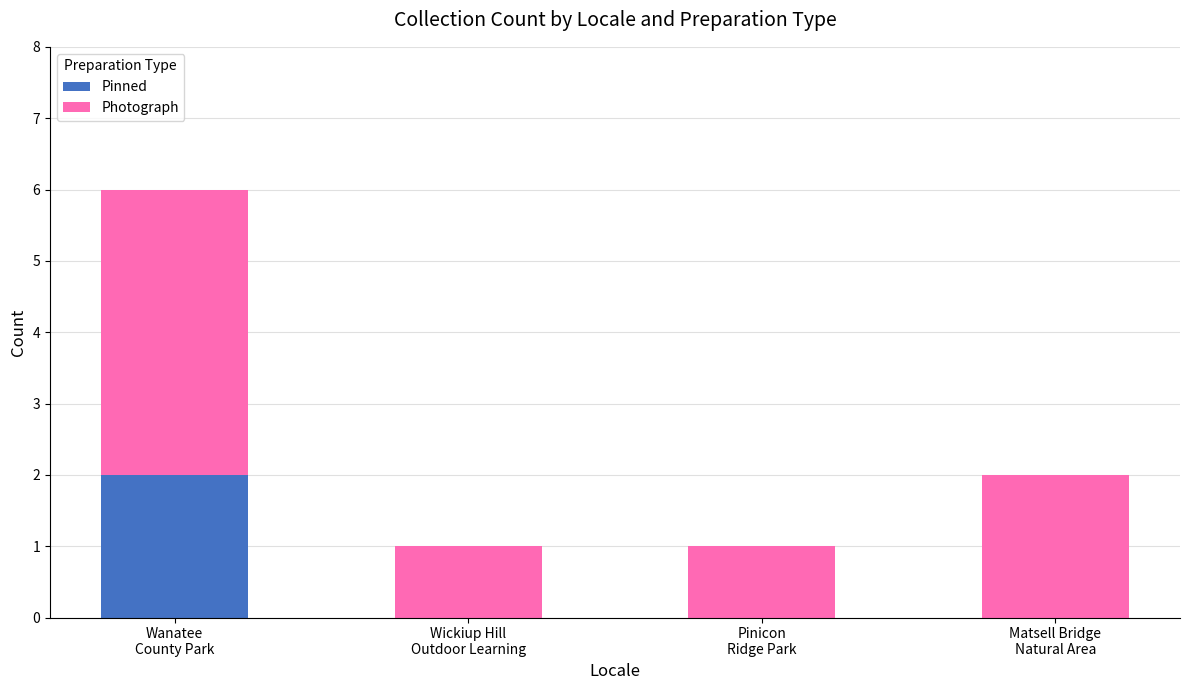

Does the chart contain stacked bars?

Yes